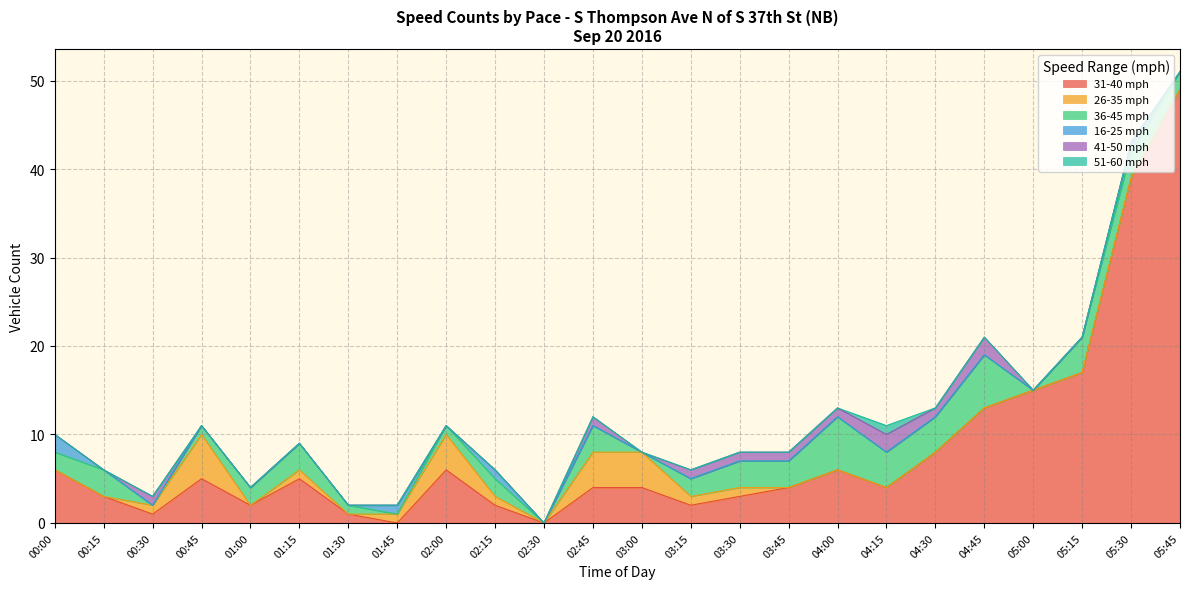

Reading left to right, list all the values displayed in this chart.

31-40 mph: 6	3	1	5	2	5	1	0	6	2	0	4	4	2	3	4	6	4	8	13	15	17	39	49
26-35 mph: 0	0	1	5	0	1	0	1	4	1	0	4	4	1	1	0	0	0	0	0	0	0	0	0
36-45 mph: 2	3	0	1	2	3	1	0	1	2	0	3	0	2	3	3	6	4	4	6	0	4	3	2
16-25 mph: 2	0	0	0	0	0	0	1	0	1	0	0	0	0	0	0	0	0	0	0	0	0	1	0
41-50 mph: 0	0	1	0	0	0	0	0	0	0	0	1	0	1	1	1	1	2	1	2	0	0	0	0
51-60 mph: 0	0	0	0	0	0	0	0	0	0	0	0	0	0	0	0	0	1	0	0	0	0	0	0